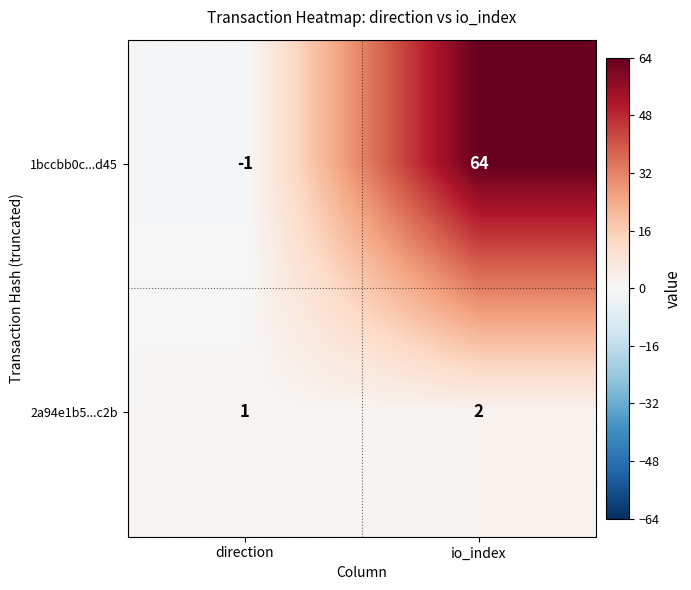

Reading left to right, what are all the values shown in this chart?

1bccbb0c...d45: -1	64
2a94e1b5...c2b: 1	2